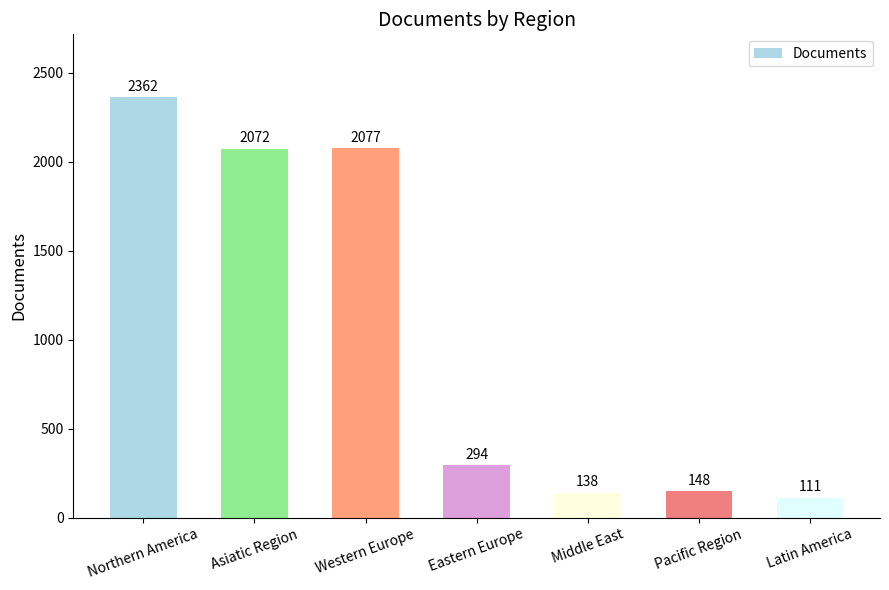

Reading right to left, extract all data points from this chart.

Latin America=111	Pacific Region=148	Middle East=138	Eastern Europe=294	Western Europe=2077	Asiatic Region=2072	Northern America=2362